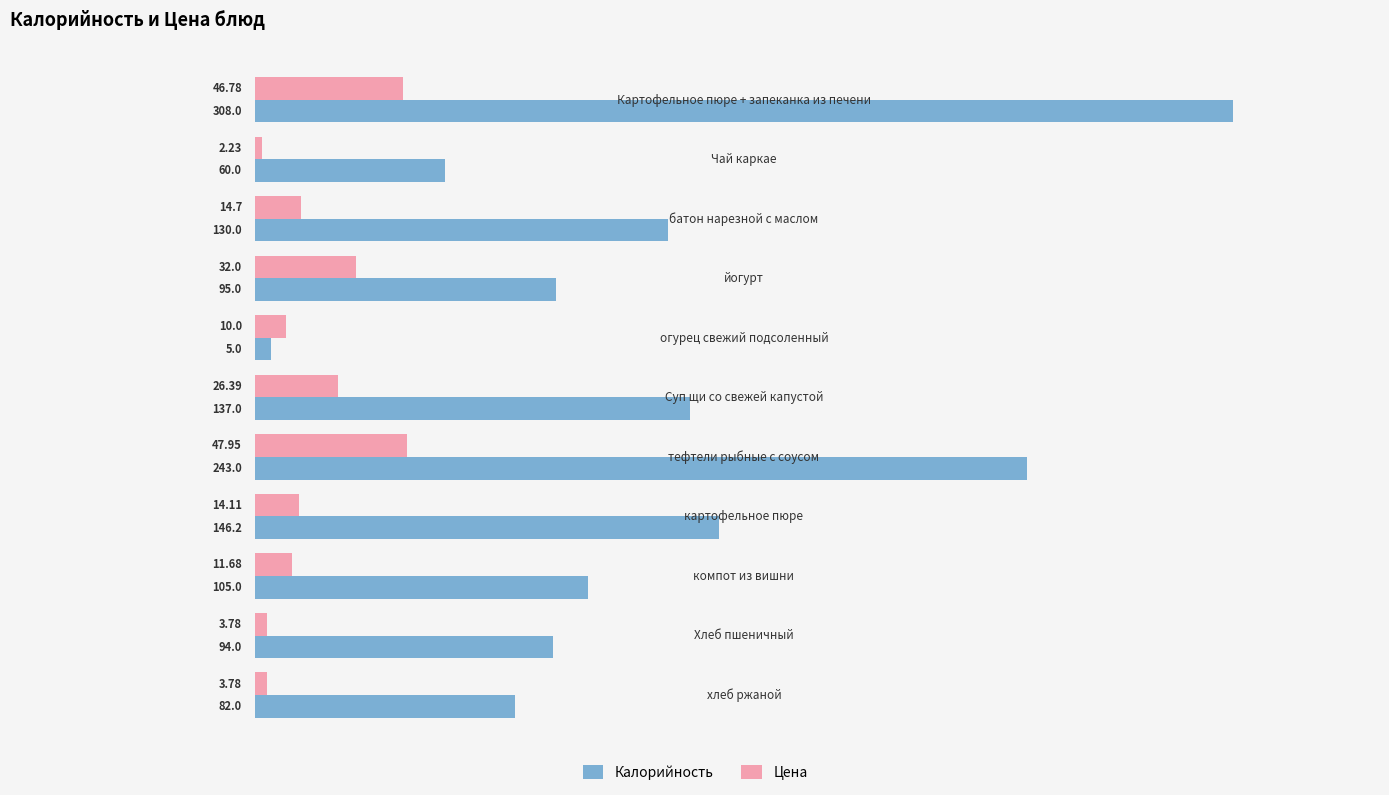

Which series has the largest total across all categories?

Калорийность